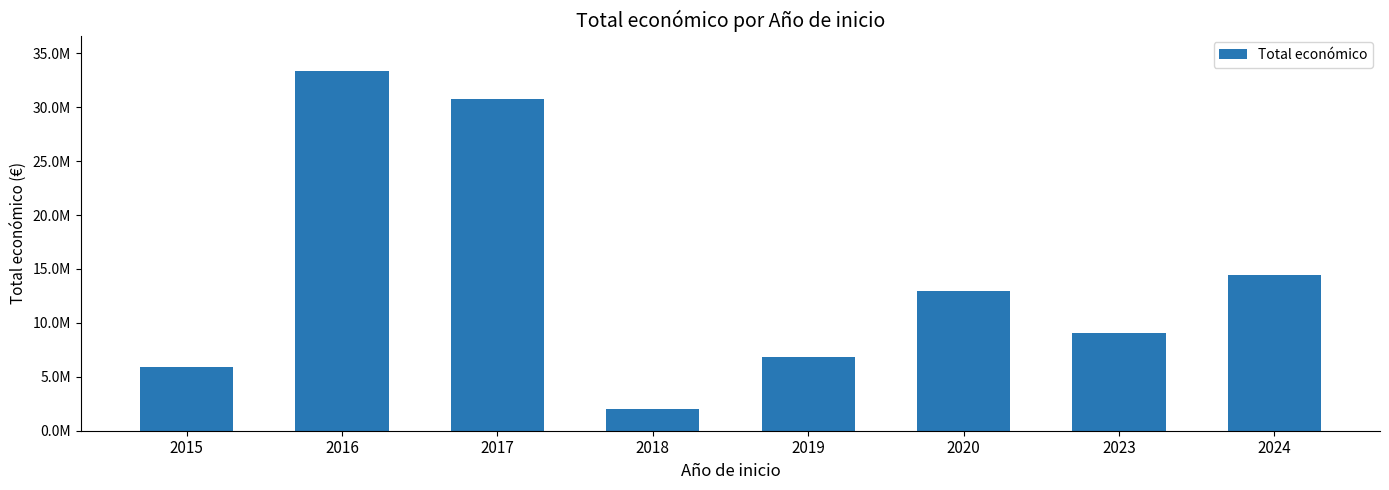

Does the chart contain any negative values?

No